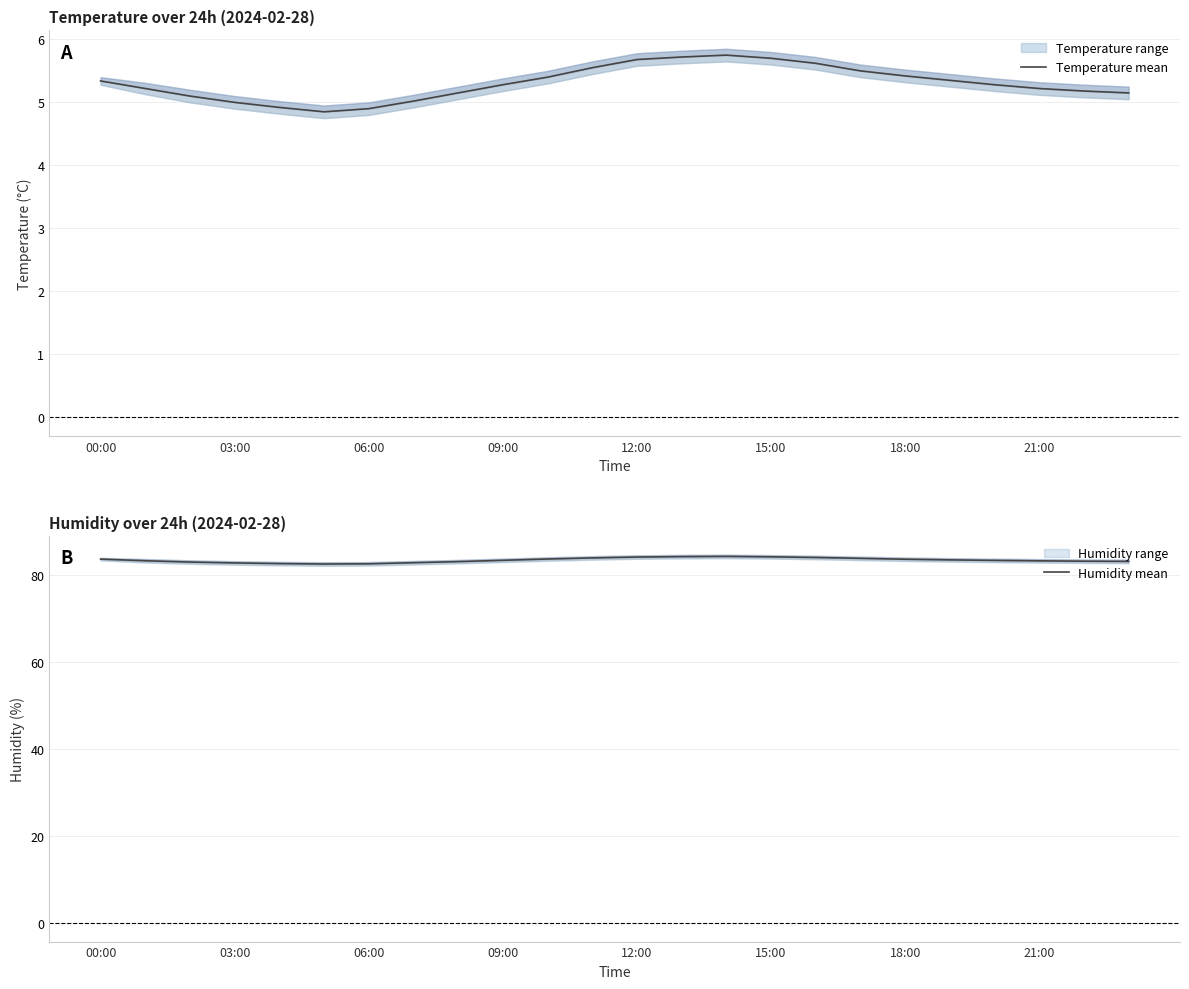

What is the average value of the Temperature mean series?

5.3